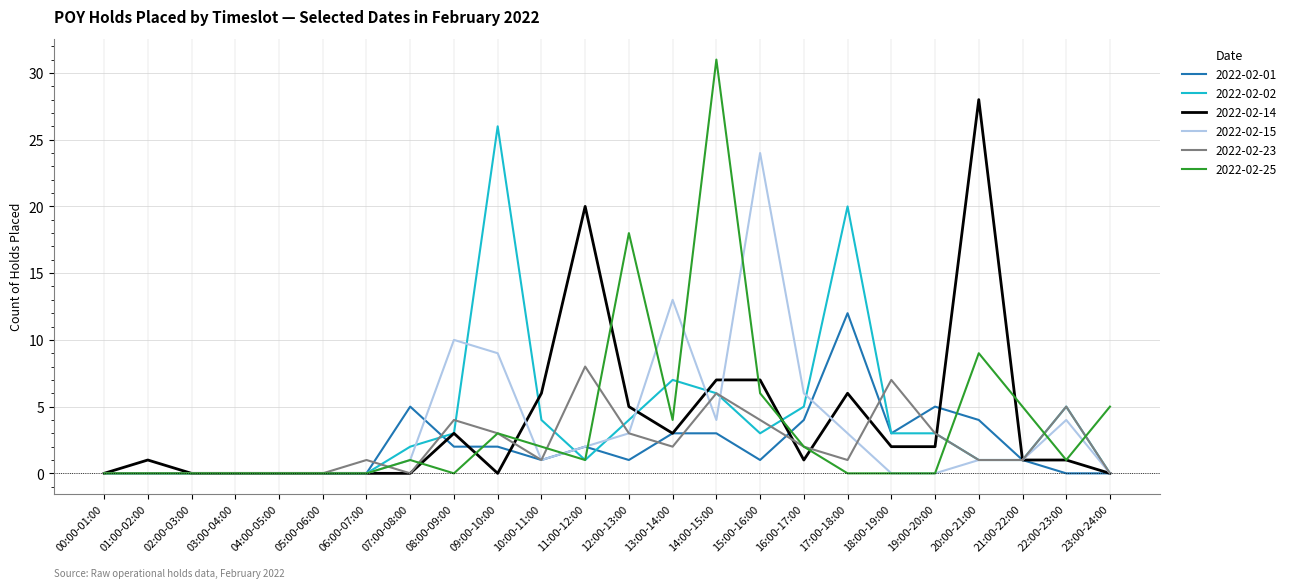

Rank the series by their maximum value, from highest to lowest.

2022-02-25, 2022-02-14, 2022-02-02, 2022-02-15, 2022-02-01, 2022-02-23